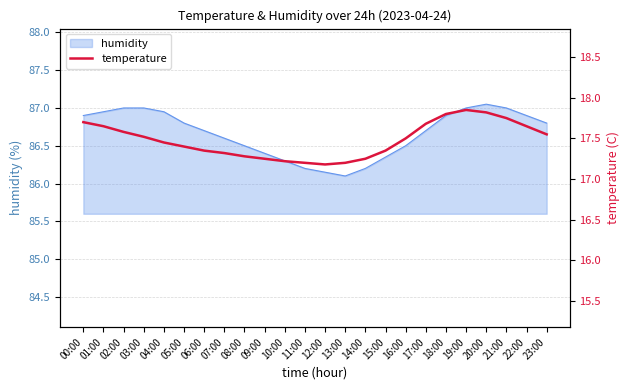

What is the difference between the maximum and minimum values?

0.7